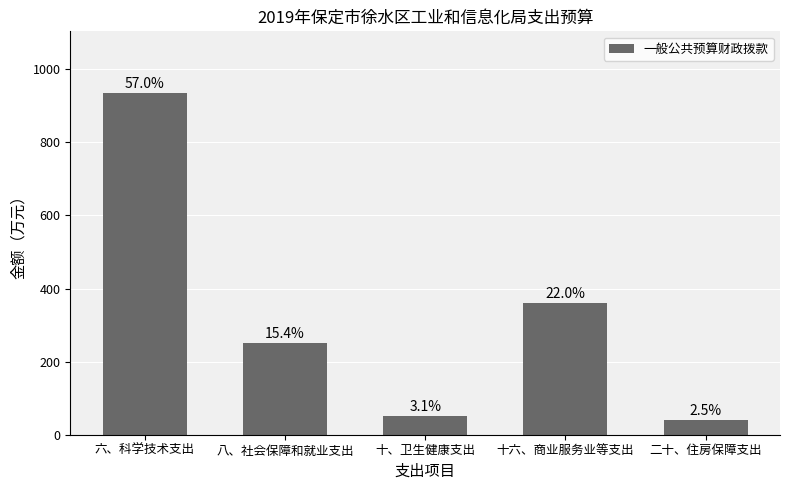

Does the chart contain any negative values?

No